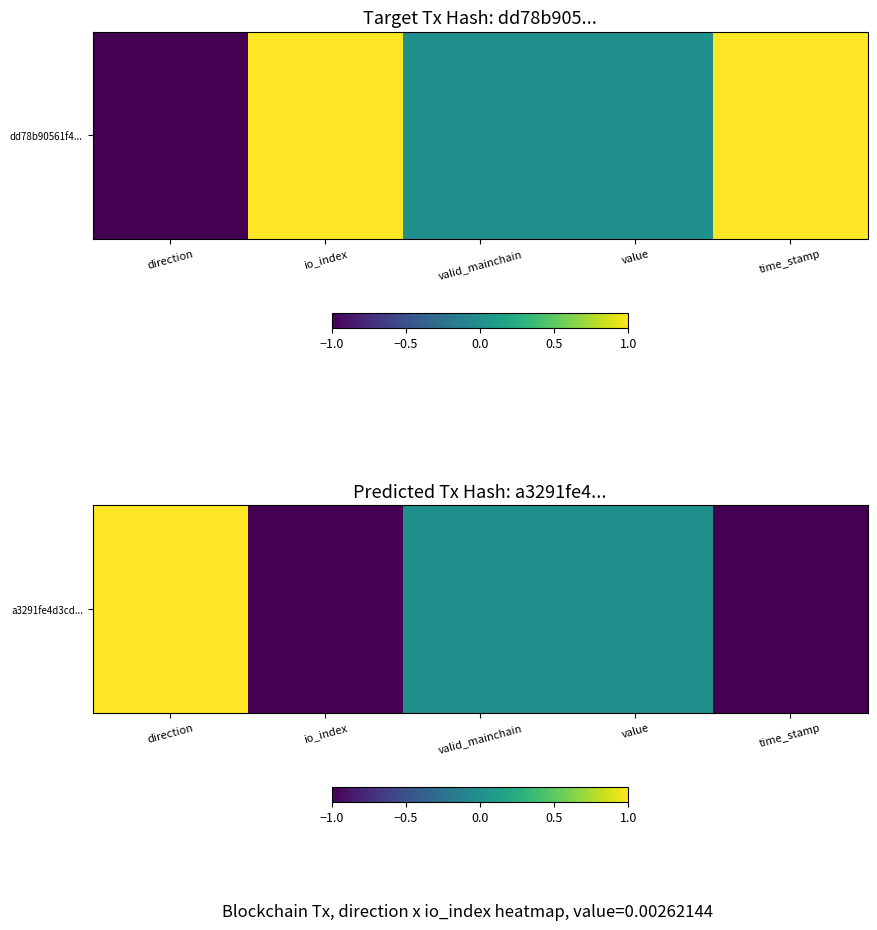

What is the difference between the values at value and time_stamp?

1